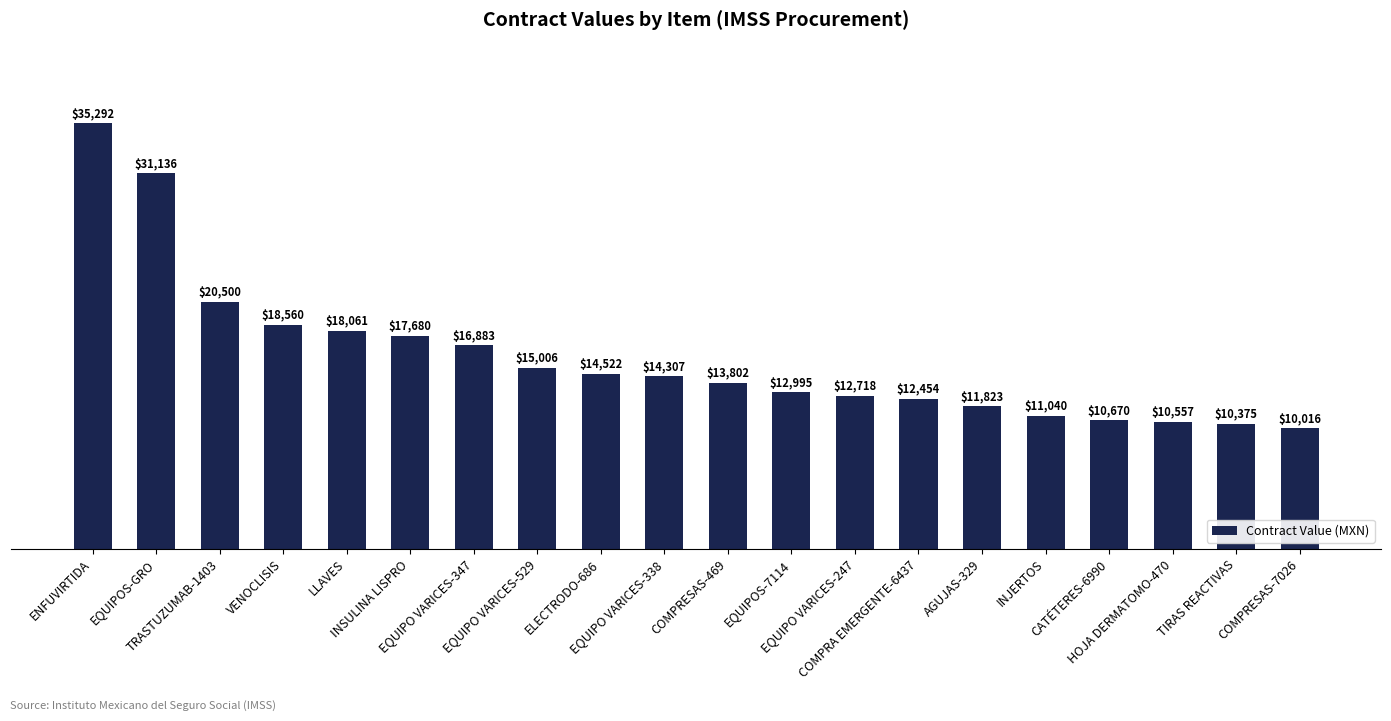

Are the bars grouped side by side (vs. stacked)?

No